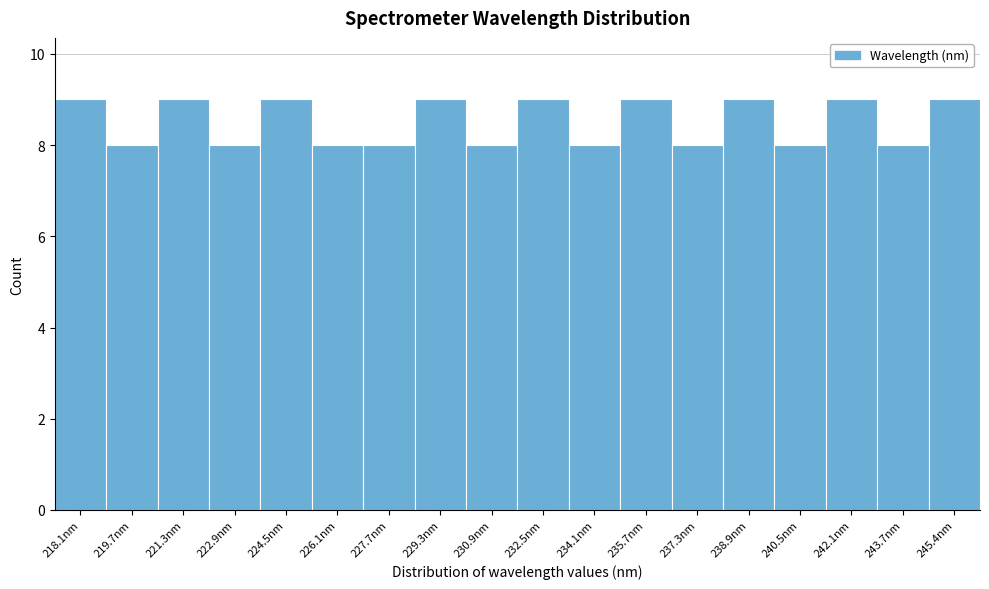

Reading left to right, extract all data points from this chart.

9	8	9	8	9	8	8	9	8	9	8	9	8	9	8	9	8	9